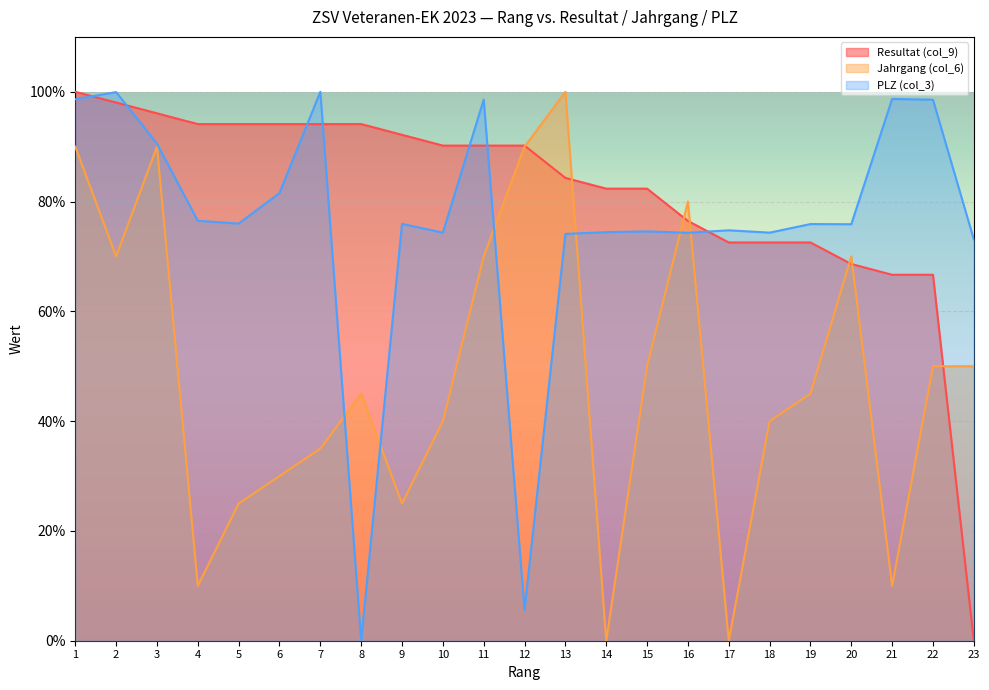

What is the difference between the maximum and minimum values in the PLZ (col_3) series?

100.0